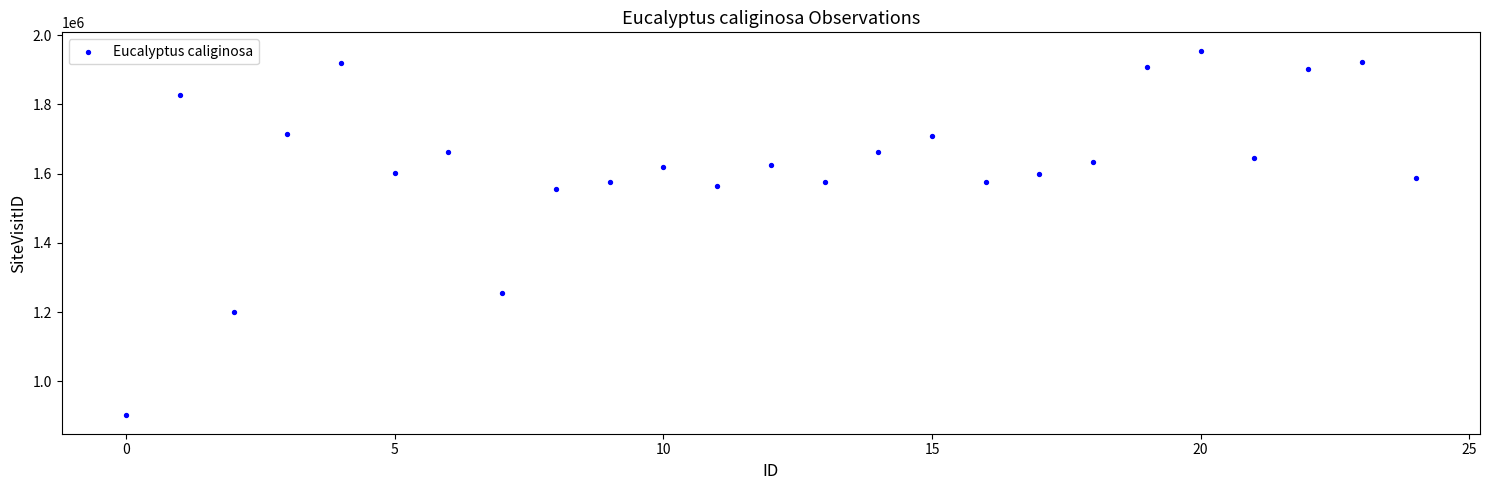

What is the range of Y values (max minus min)?

1053659